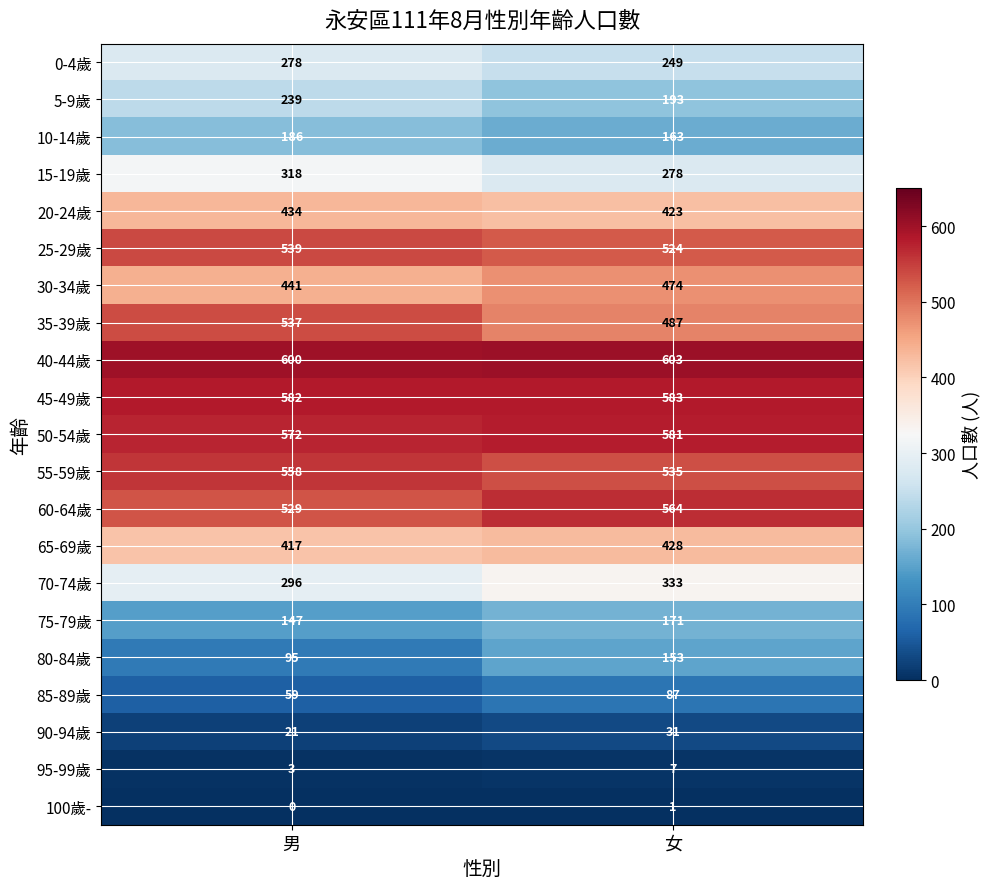

Where is 0-4歲 nearest to the value 263?

女